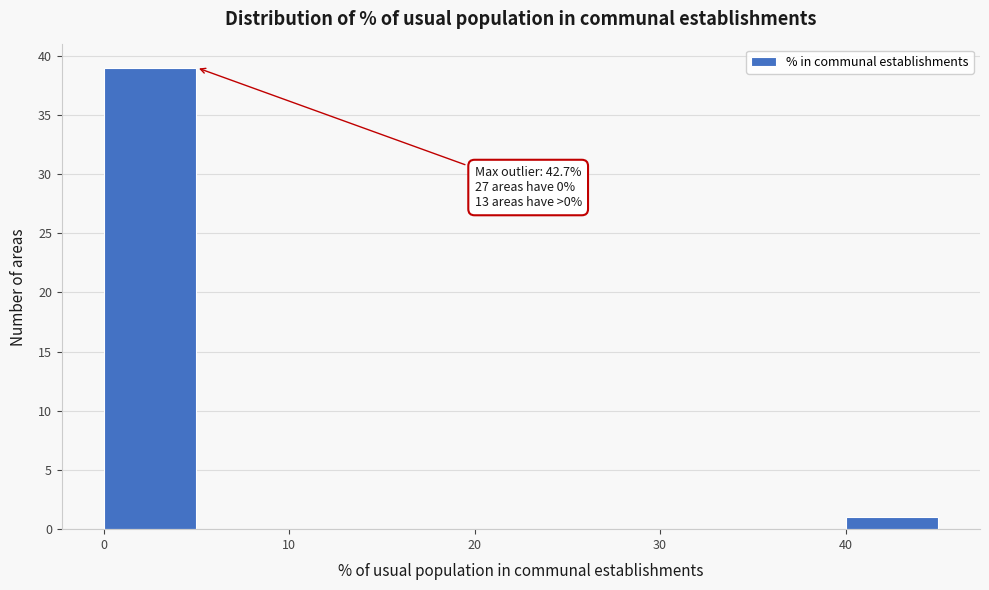

Over which range of the x-axis is the bar tallest?

0 to 5